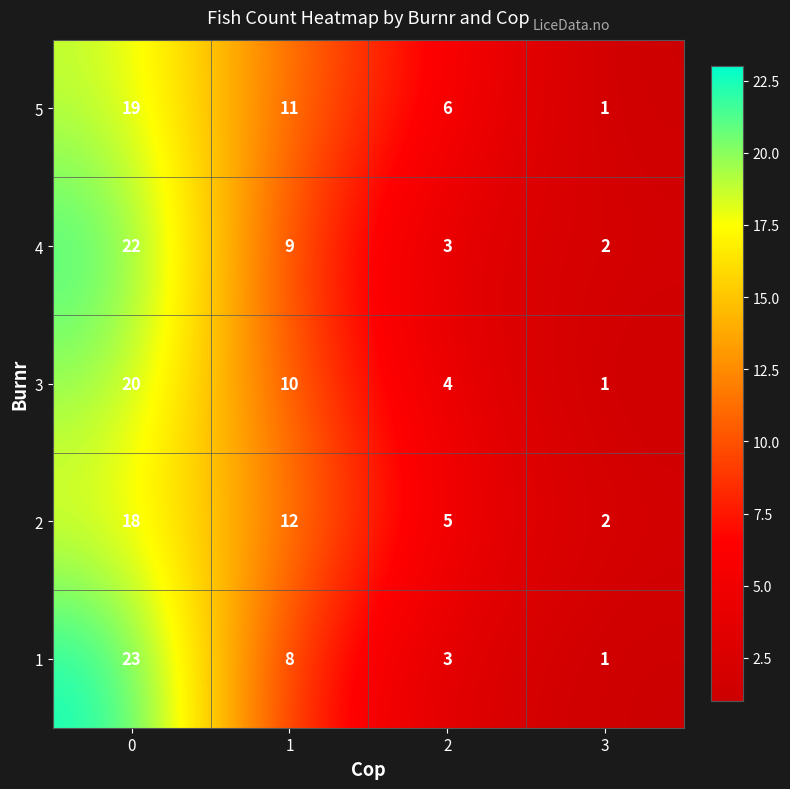

True or false: 4 has a value of 3 at 2.

True